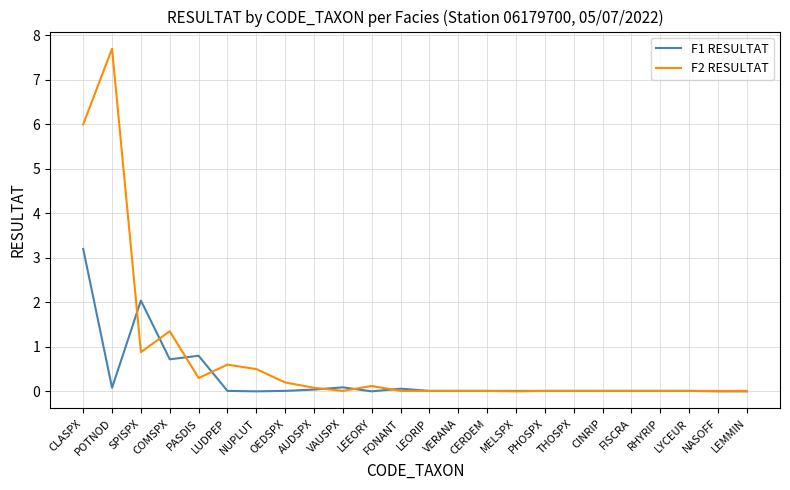

How many lines are shown in the chart?

2